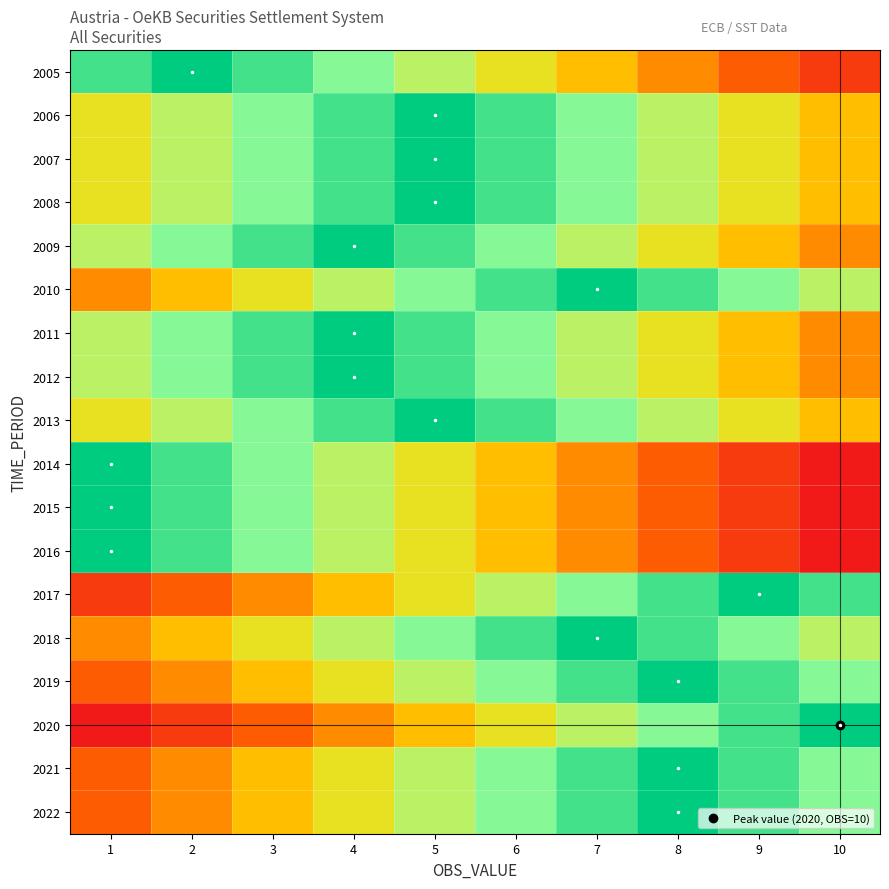

Rank the series at 4 from highest to lowest value.

2009, 2011, 2012, 2006, 2007, 2008, 2013, 2005, 2010, 2014, 2015, 2016, 2018, 2019, 2021, 2022, 2017, 2020